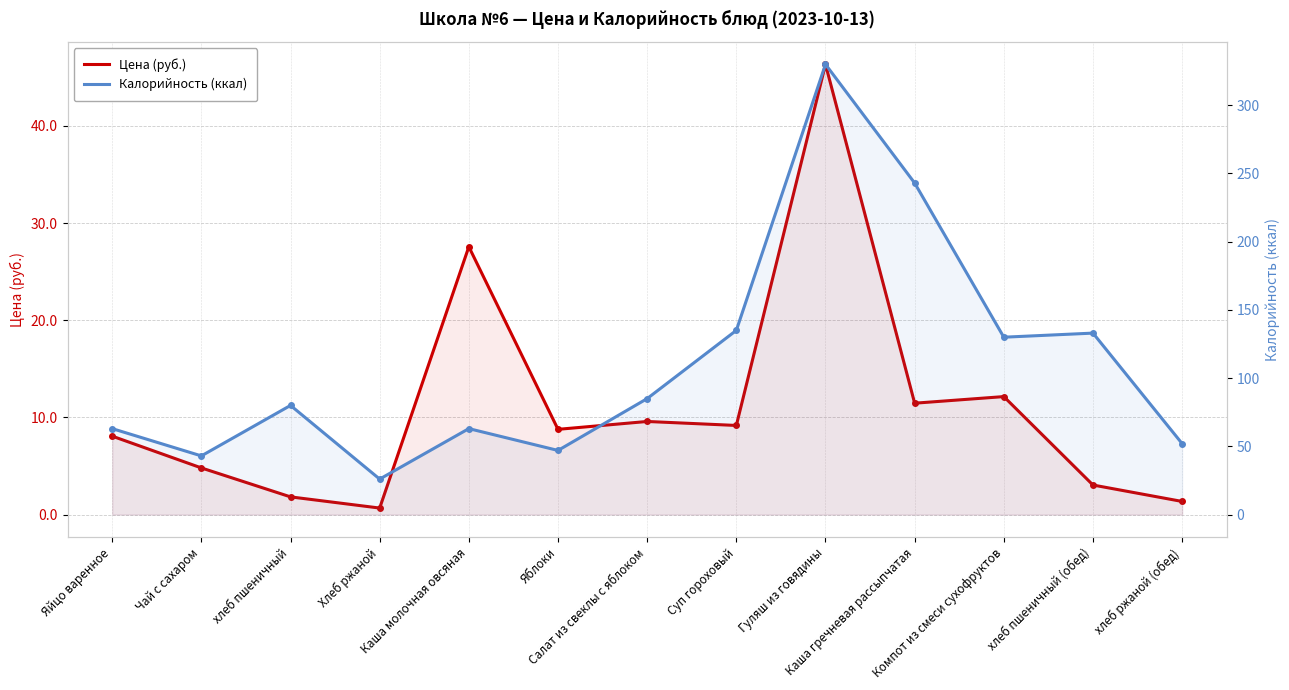

At which category is the sum across all series the highest?

Гуляш из говядины